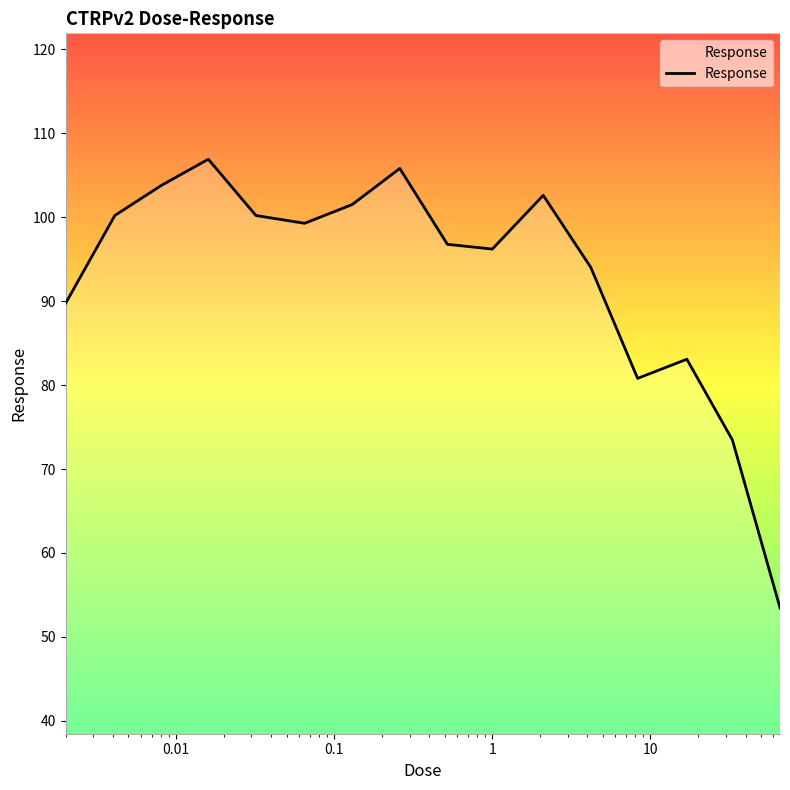

What is the smallest value displayed?

53.5